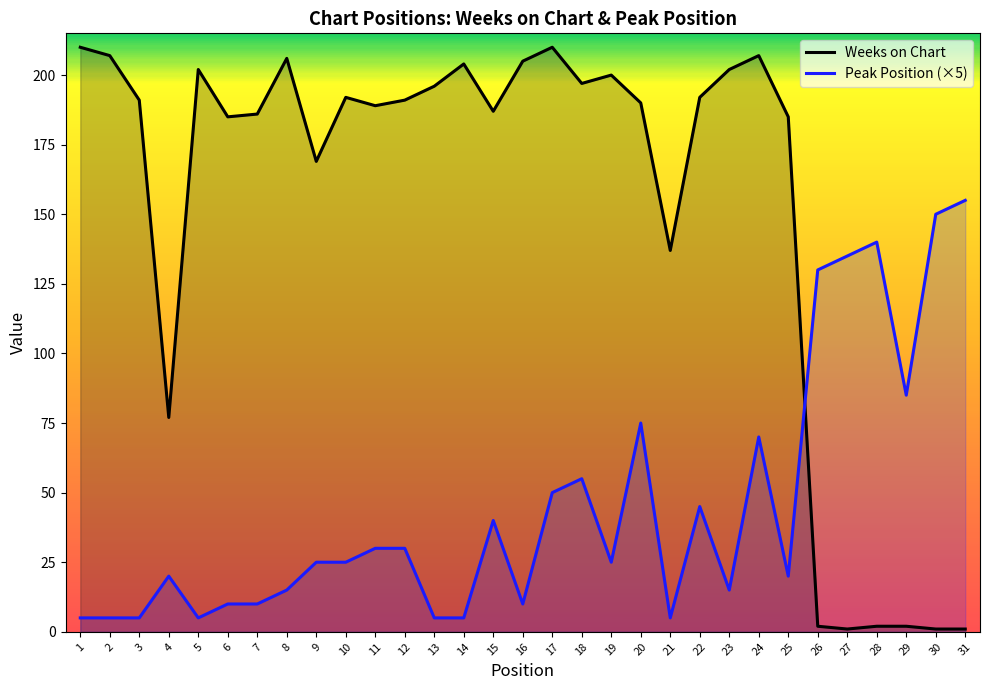

Reading left to right, list all the values displayed in this chart.

Weeks on Chart: 210	207	191	77	202	185	186	206	169	192	189	191	196	204	187	205	210	197	200	190	137	192	202	207	185	2	1	2	2	1	1
Peak Position (×5): 5	5	5	20	5	10	10	15	25	25	30	30	5	5	40	10	50	55	25	75	5	45	15	70	20	130	135	140	85	150	155